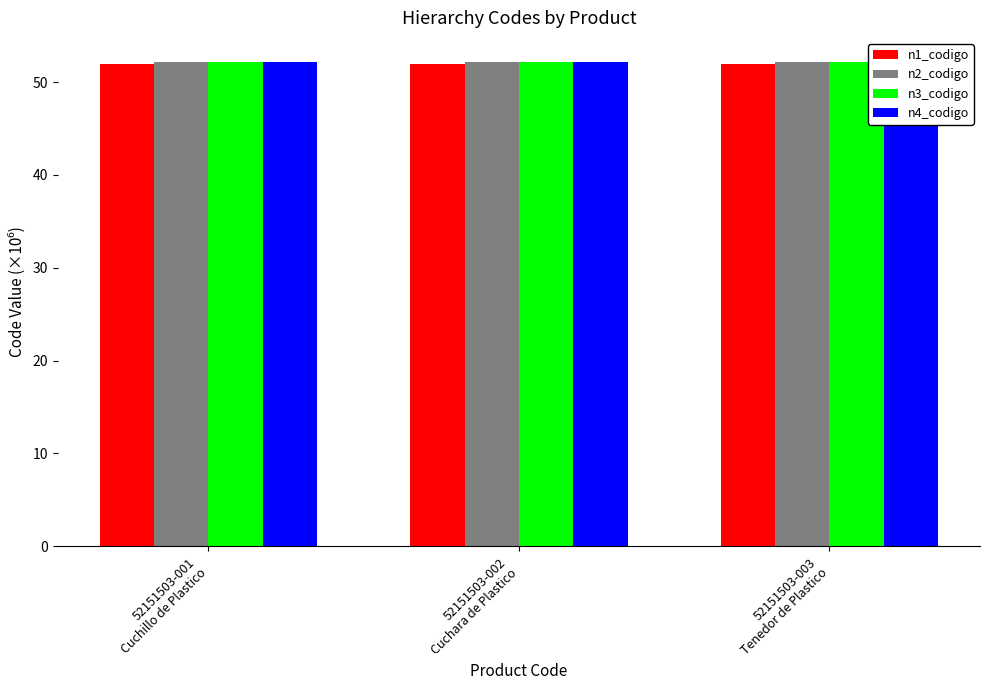

What position from the right is 52151503-003
Tenedor de Plastico?

1